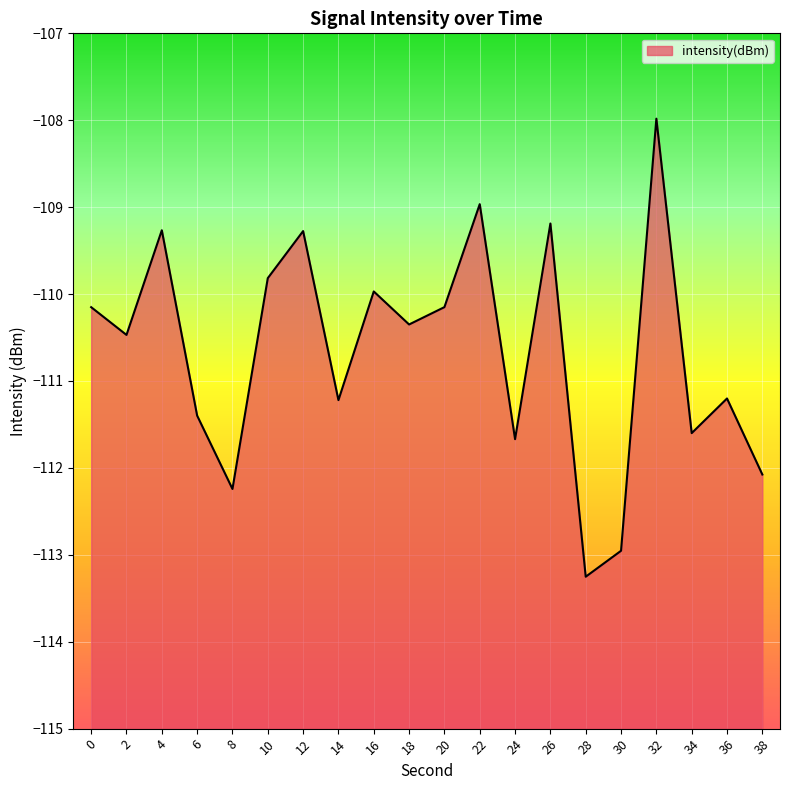

What is the minimum value shown in the chart?

-113.3